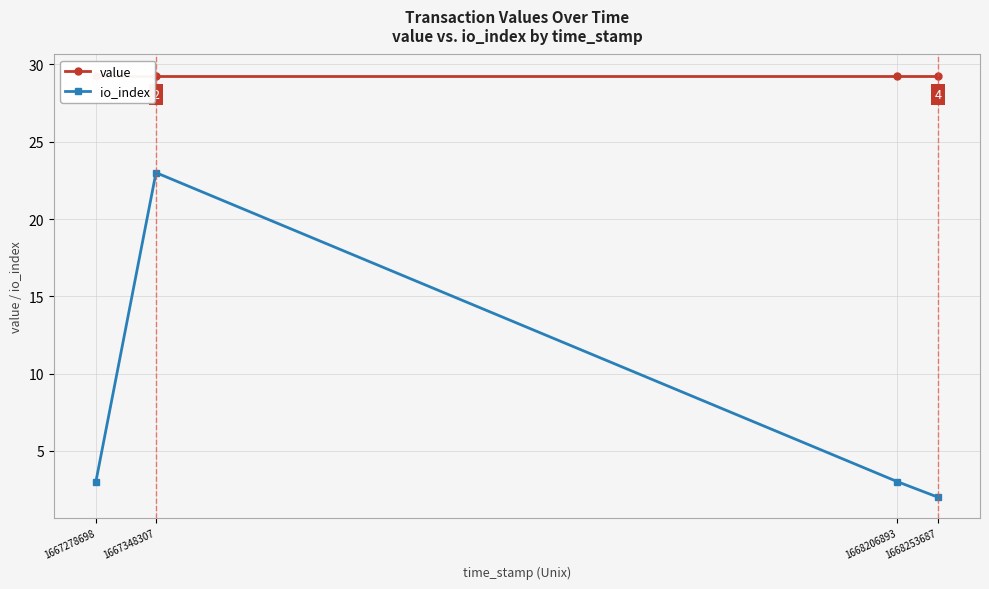

How many values in the io_index series exceed 3?

1